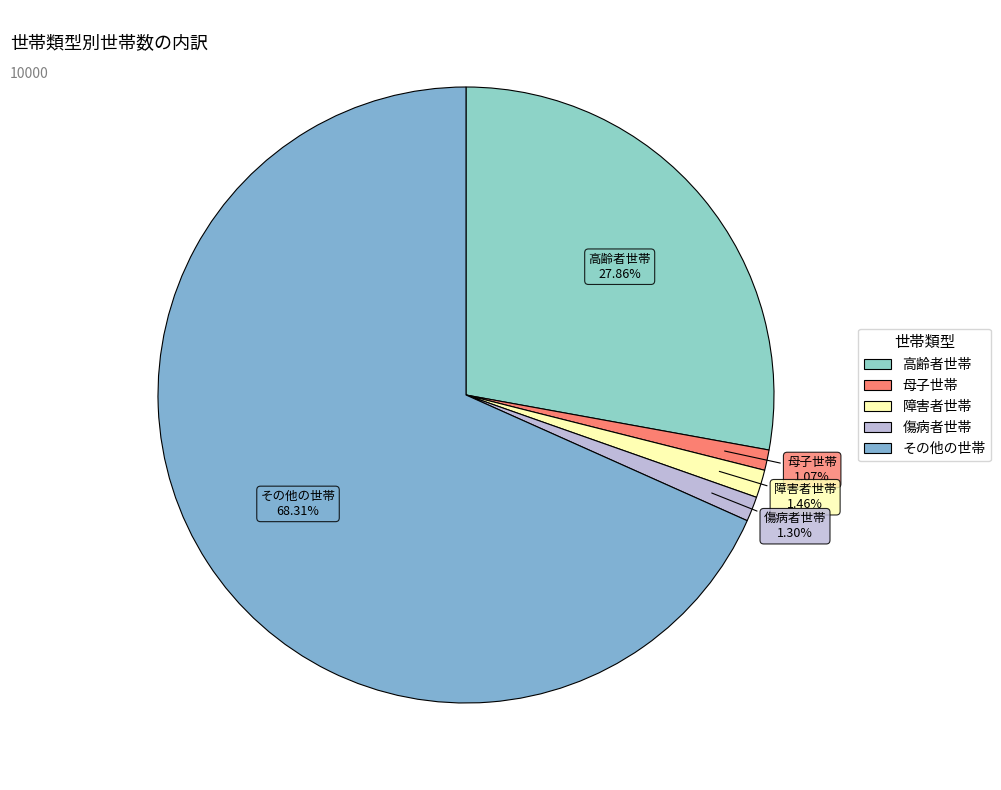

The 高齢者世帯 slice represents 28% of the pie. True or false?

True